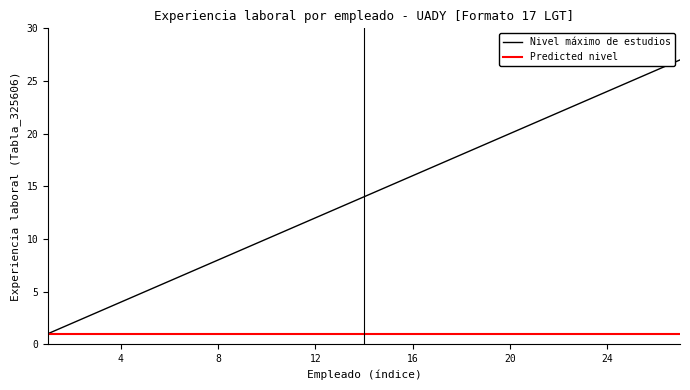

How many lines are shown in the chart?

2